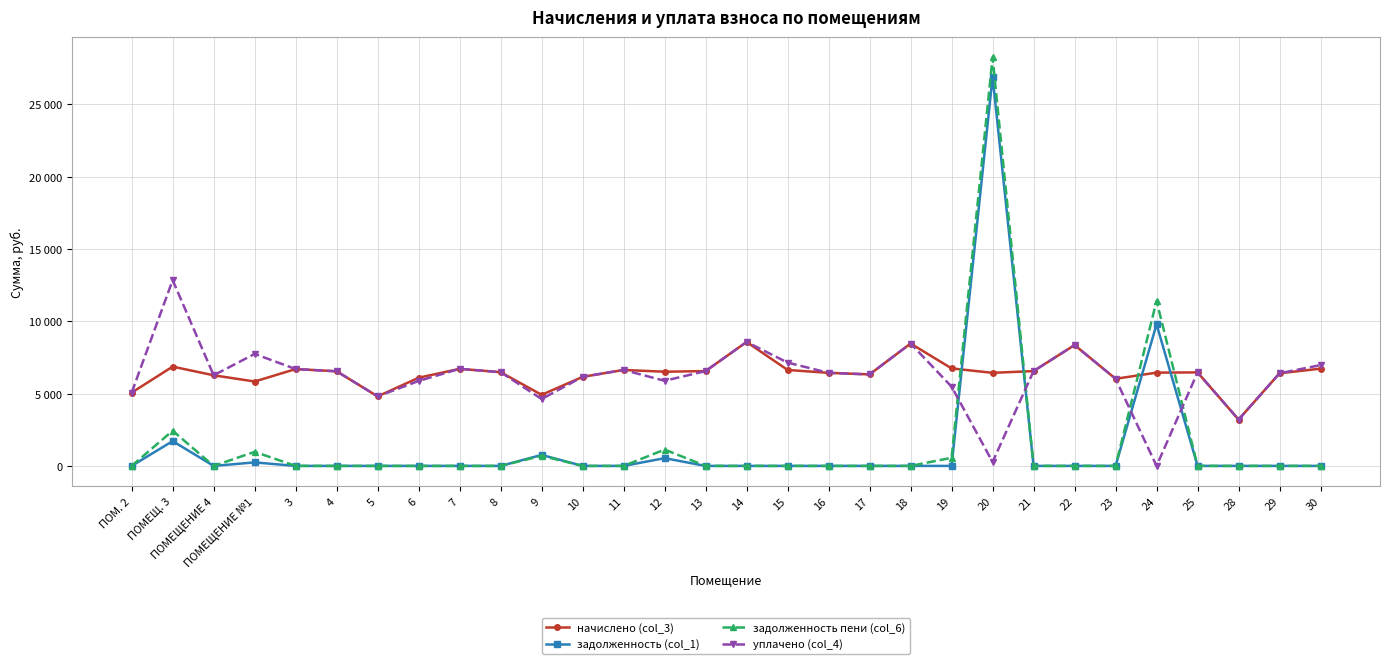

Is it true that задолженность (col_1) equals 16218.8 at 24?

False